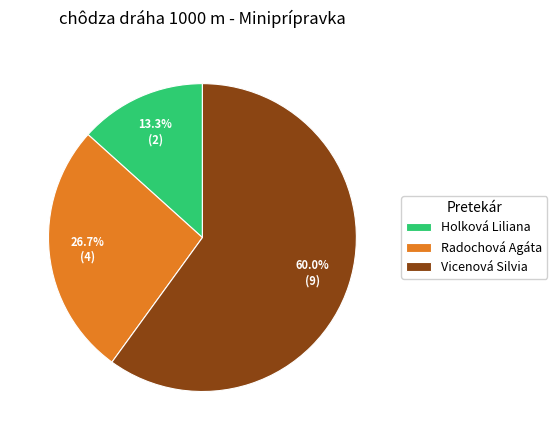

To the nearest percent, what is the combined percentage of Vicenová Silvia and Radochová Agáta?

87%